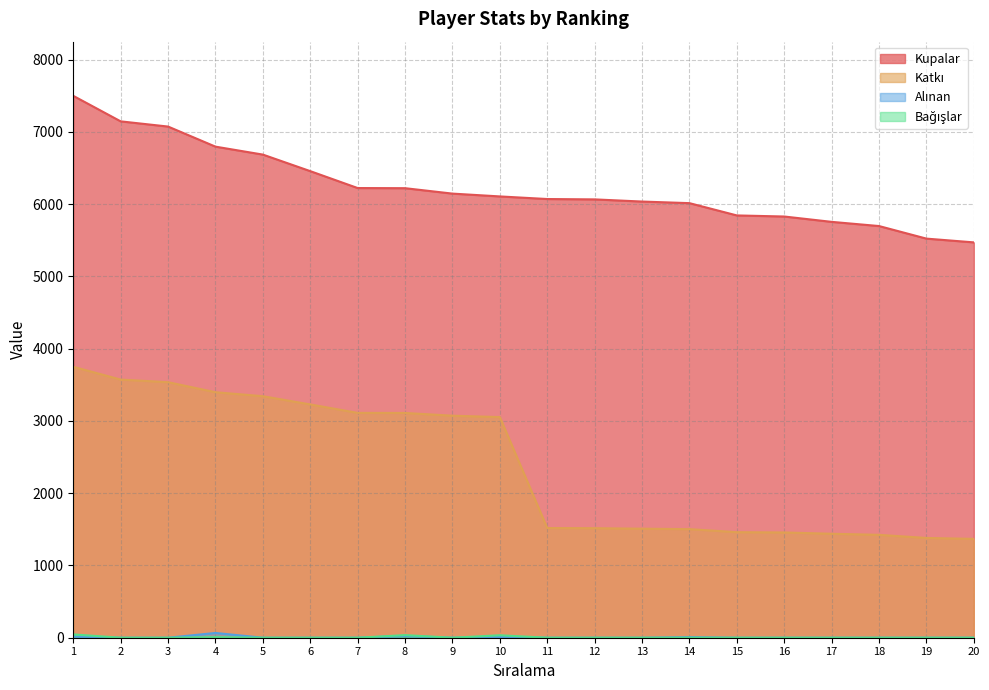

How many values in the Katkı series are below 3054?

10